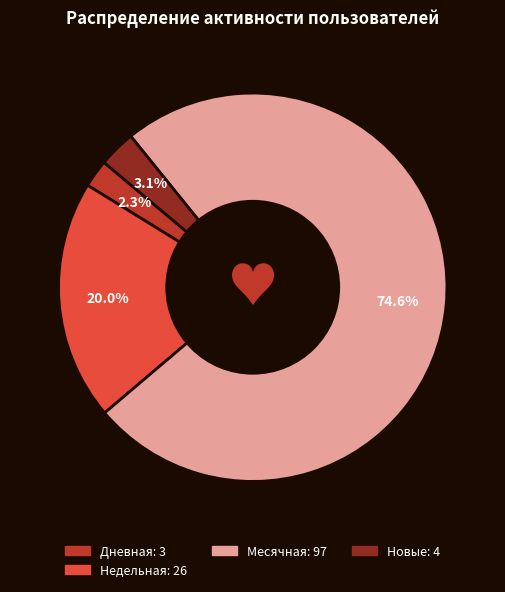

Does any single category account for the majority?

Yes